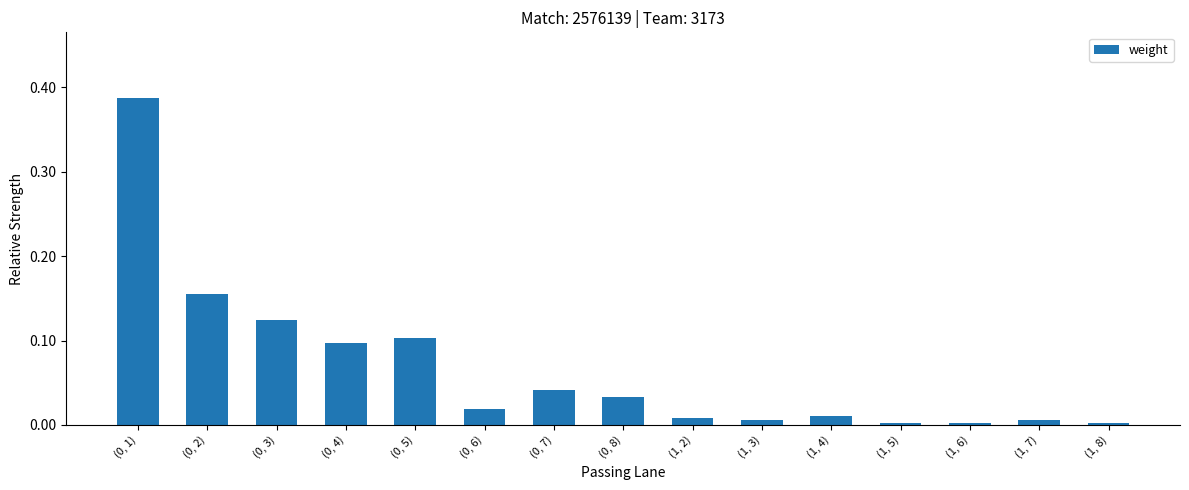

How many bars are there in total?

15